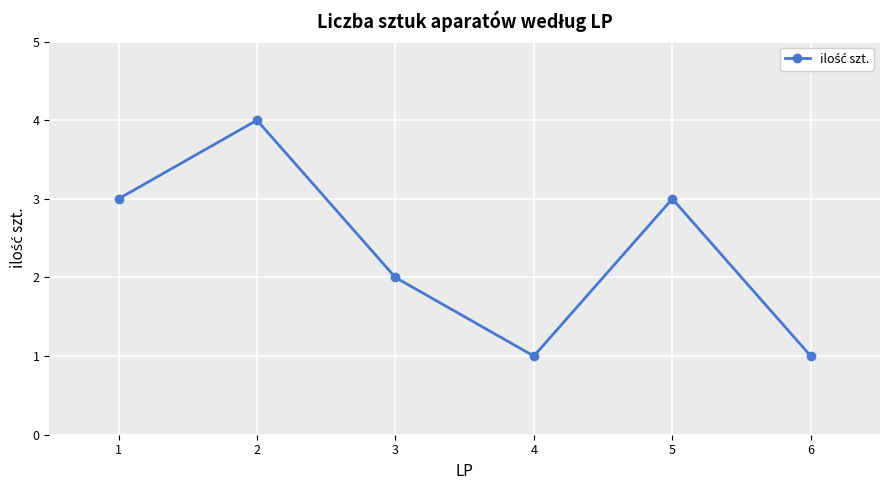

What is the maximum value shown in the chart?

4